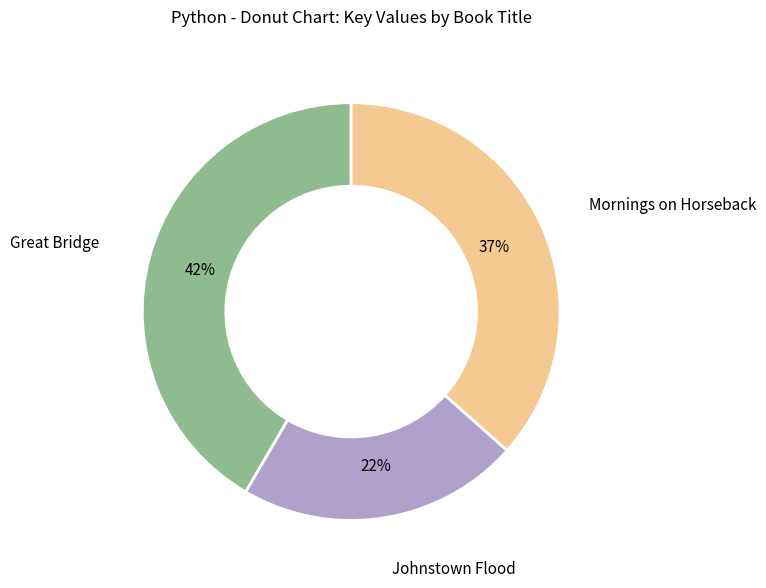

Combined, do Great Bridge and Johnstown Flood account for over 50%?

Yes